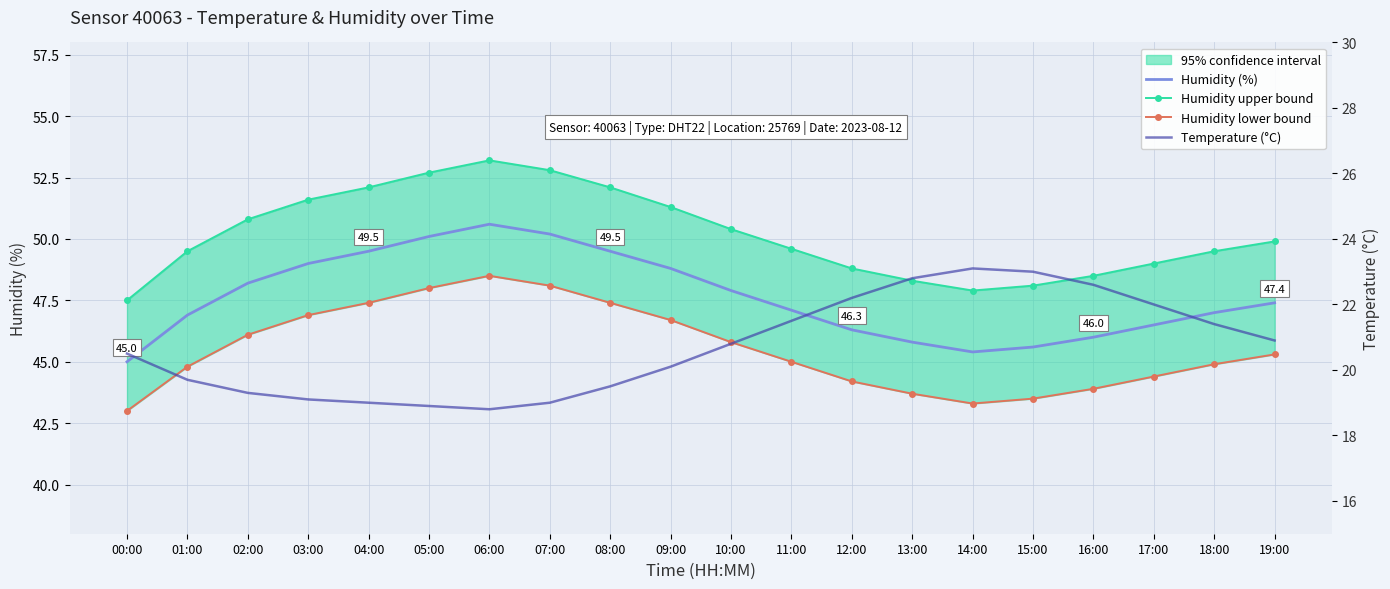

Rank the series at 07:00 from highest to lowest value.

Humidity upper bound, Humidity (%), Humidity lower bound, Temperature (°C)